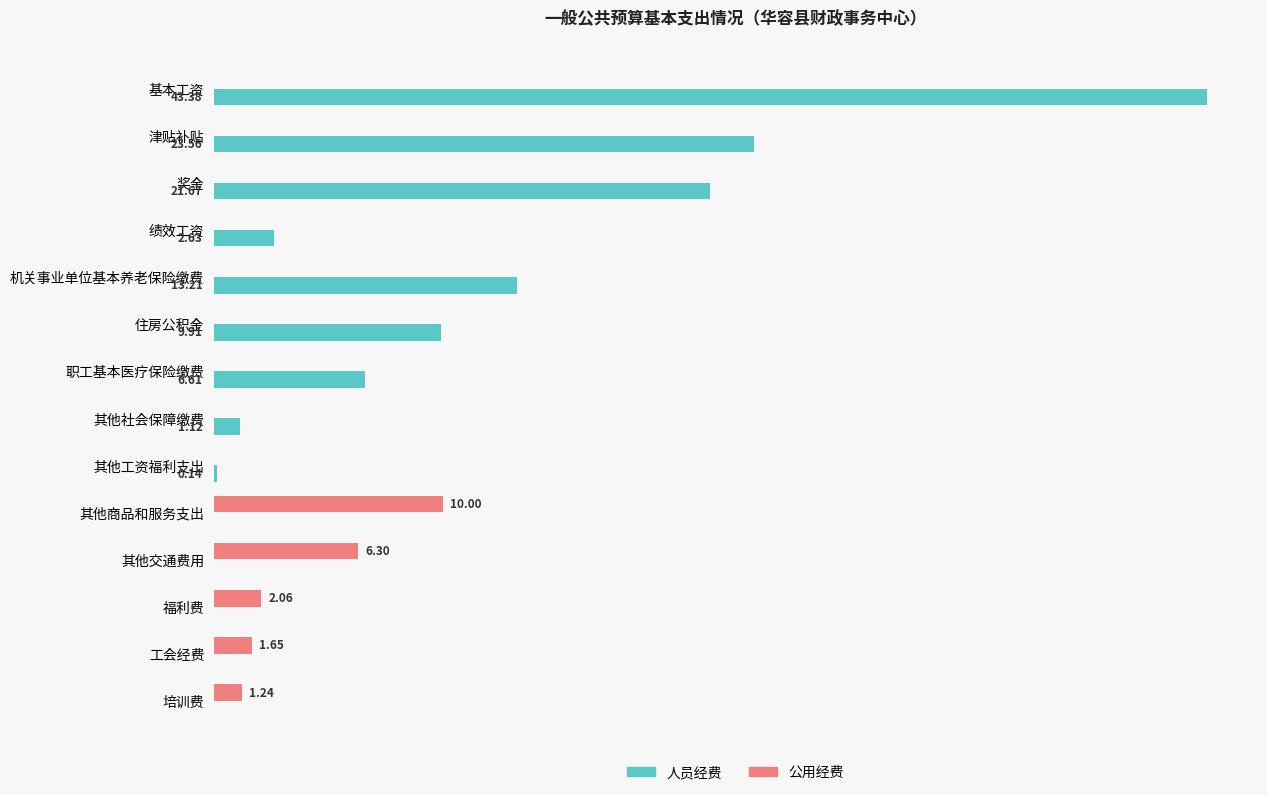

At which label does 公用经费 reach its peak?

其他商品和服务支出